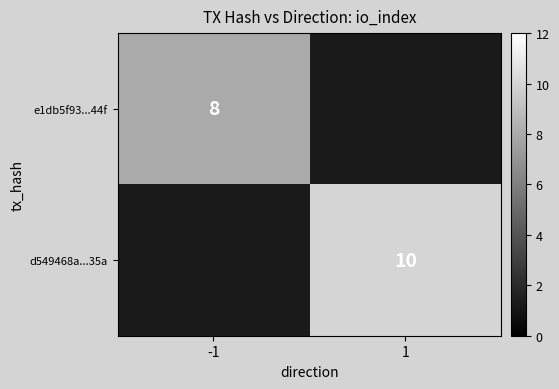

True or false: d549468a...35a has a value of 10 at 1.

True